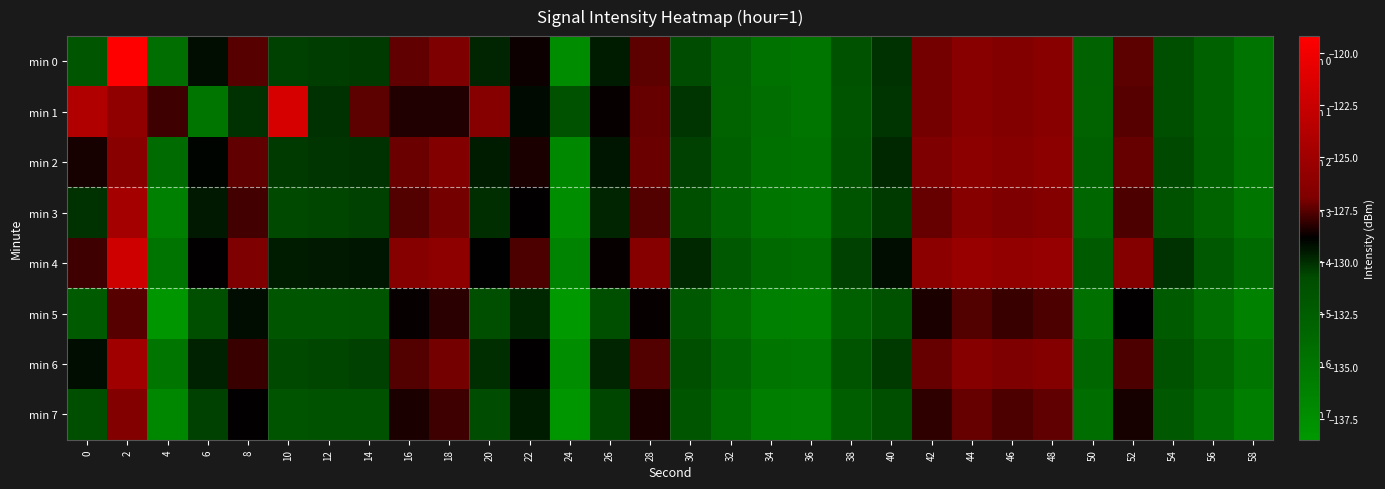

At 44, list the series in order from smallest to largest.

min 5, min 7, min 3, min 6, min 1, min 0, min 2, min 4